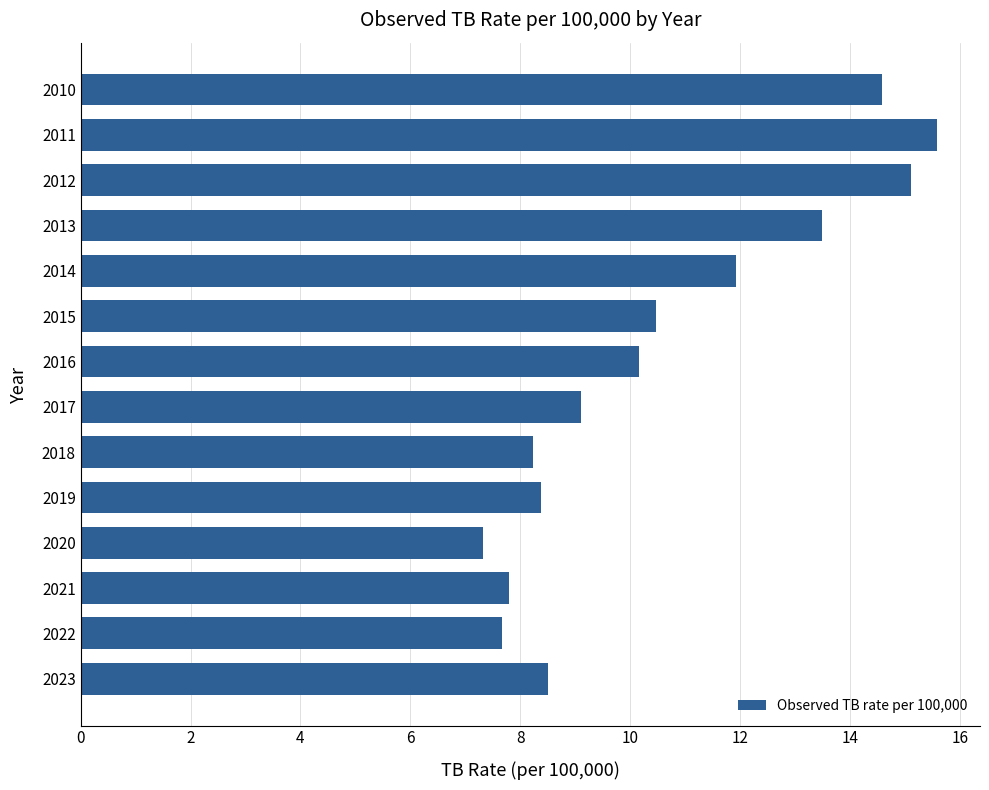

True or false: the data shows 13.5 at 2013.

True